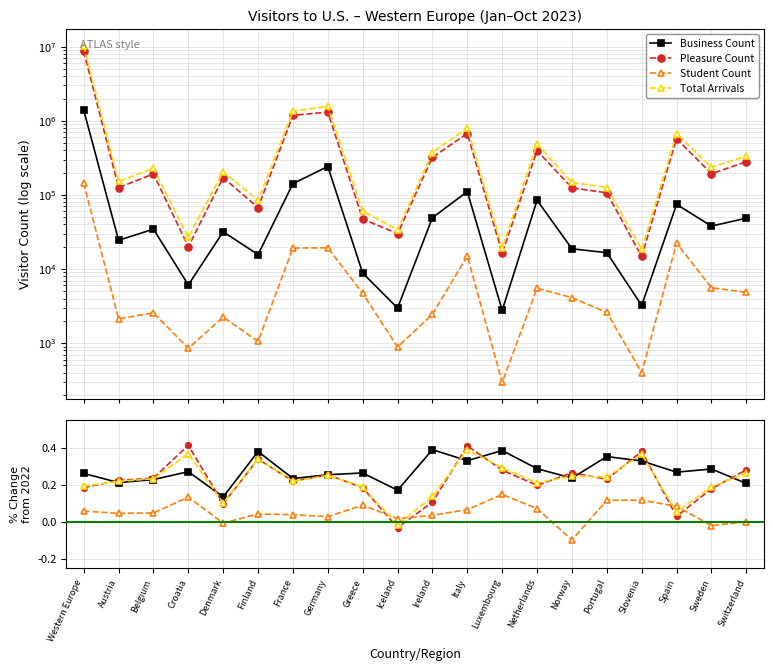

What is the label of the 6th point from the right?

Norway